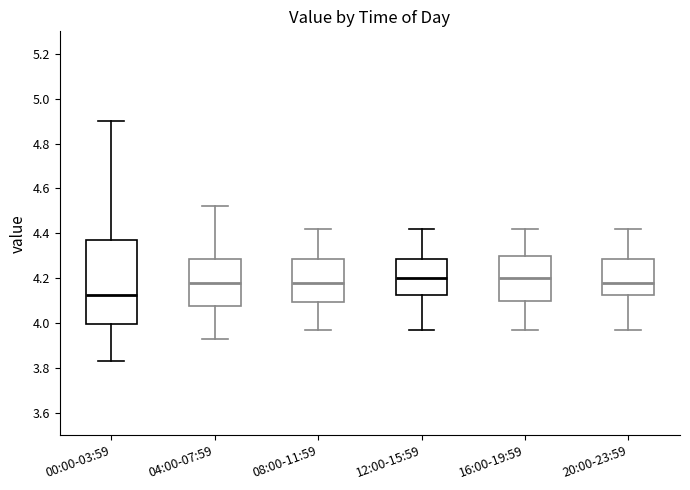

Reading left to right, transcribe this box plot: for each box, give where its median line is, the range the box spans, and where its two whiskers end, as read against the y-axis. The values are not printed on the chart, so give them approximately, as read against the axis.

00:00-03:59: median 4.12, box 4.00 to 4.38, whiskers 3.84 to 4.90
04:00-07:59: median 4.18, box 4.08 to 4.28, whiskers 3.94 to 4.52
08:00-11:59: median 4.18, box 4.10 to 4.28, whiskers 3.98 to 4.42
12:00-15:59: median 4.20, box 4.12 to 4.28, whiskers 3.98 to 4.42
16:00-19:59: median 4.20, box 4.10 to 4.30, whiskers 3.98 to 4.42
20:00-23:59: median 4.18, box 4.12 to 4.28, whiskers 3.98 to 4.42